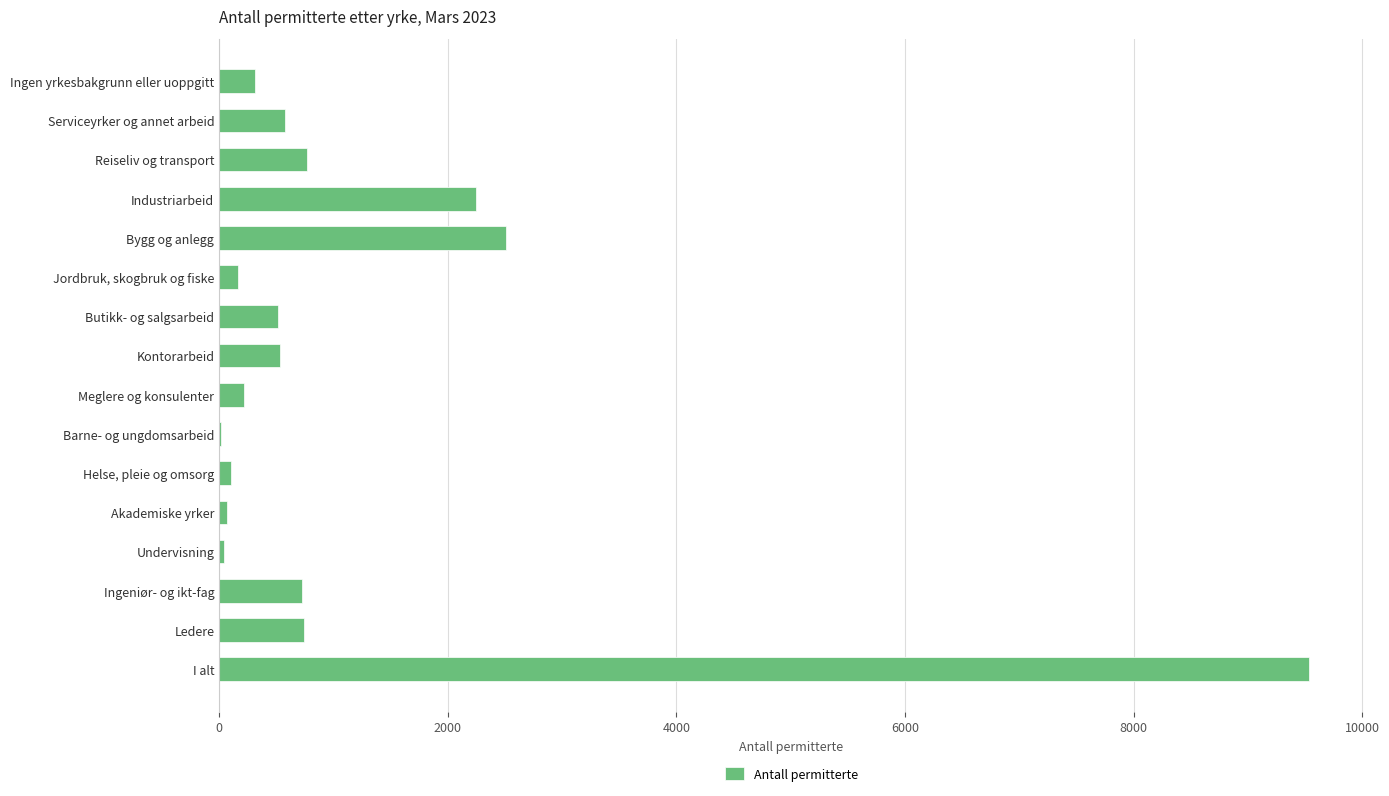

What is the sum of the values at Bygg og anlegg and Industriarbeid?

4754